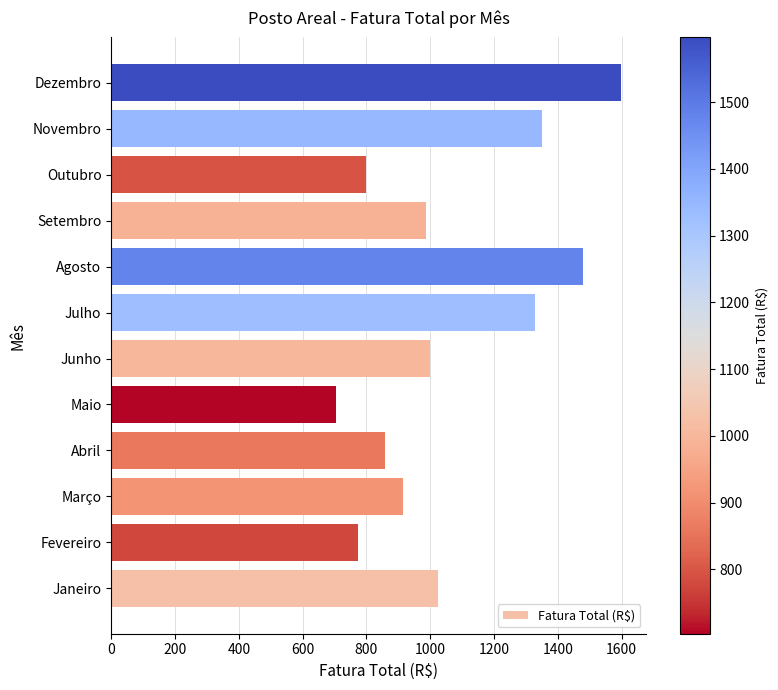

Are the bars horizontal?

Yes